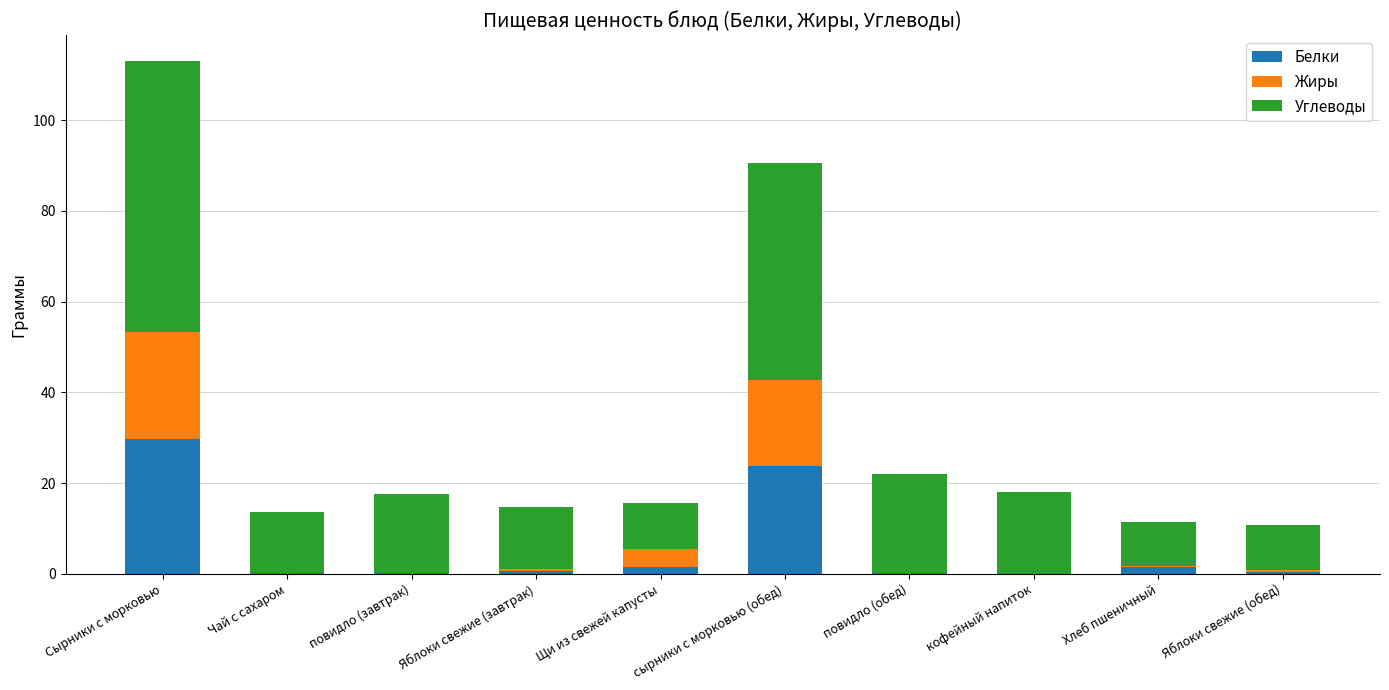

What is the sum of all Белки values?

57.6